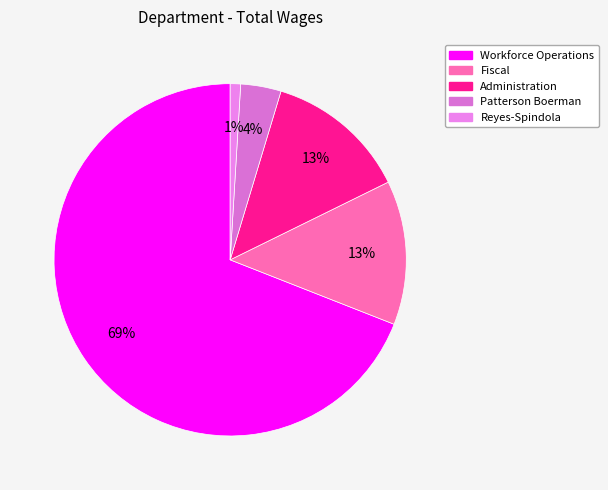

Is the sum of Administration and Workforce Operations greater than half?

Yes